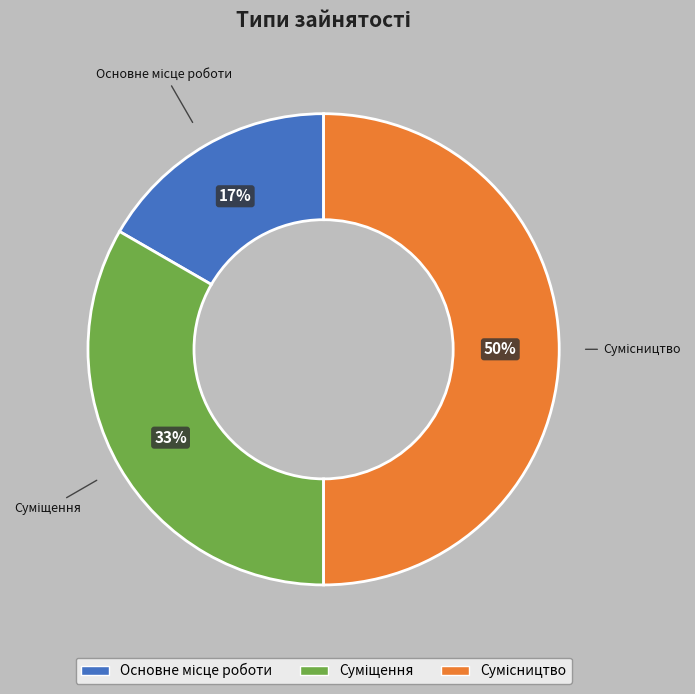

To the nearest percent, what is the difference between the largest and smallest slice percentages?

33%